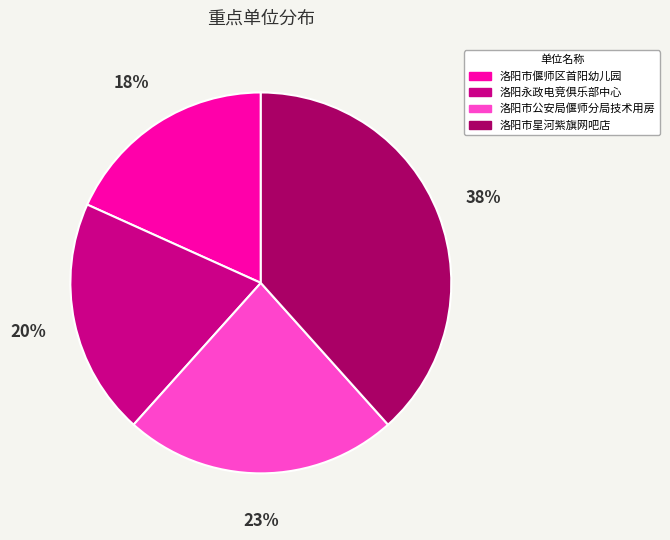

To the nearest percent, what is the difference between the 洛阳市星河紫旗网吧店 and 洛阳市偃师区首阳幼儿园 slice percentages?

20%